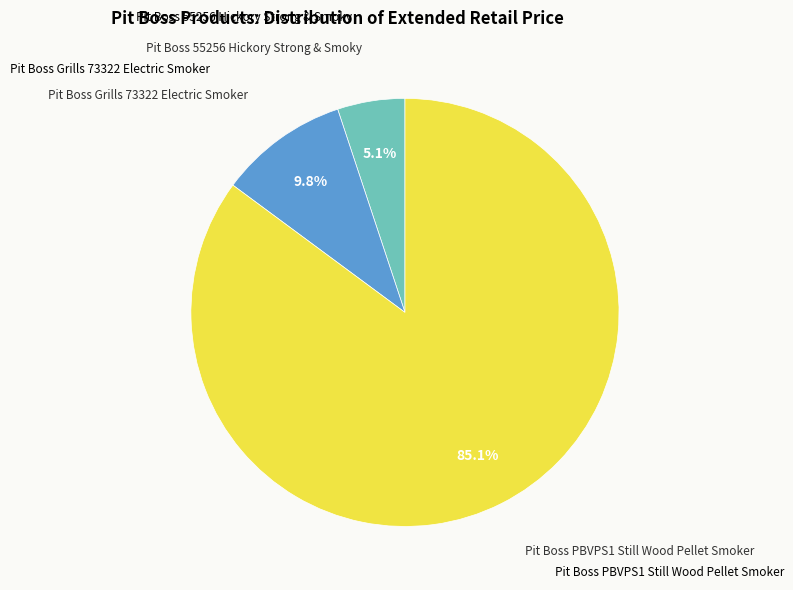

Does any single category account for the majority?

Yes